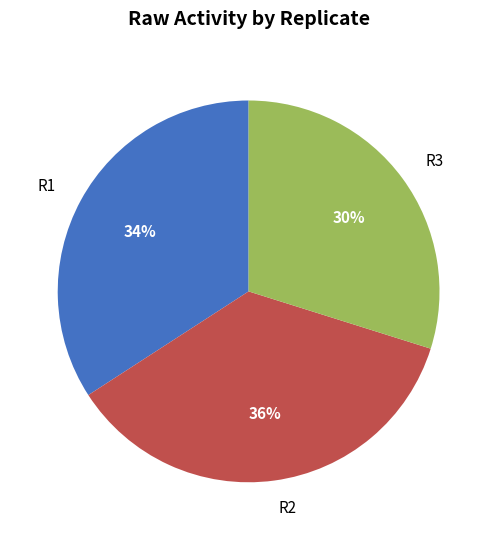

Is it true that R2 is 31% of the pie?

False